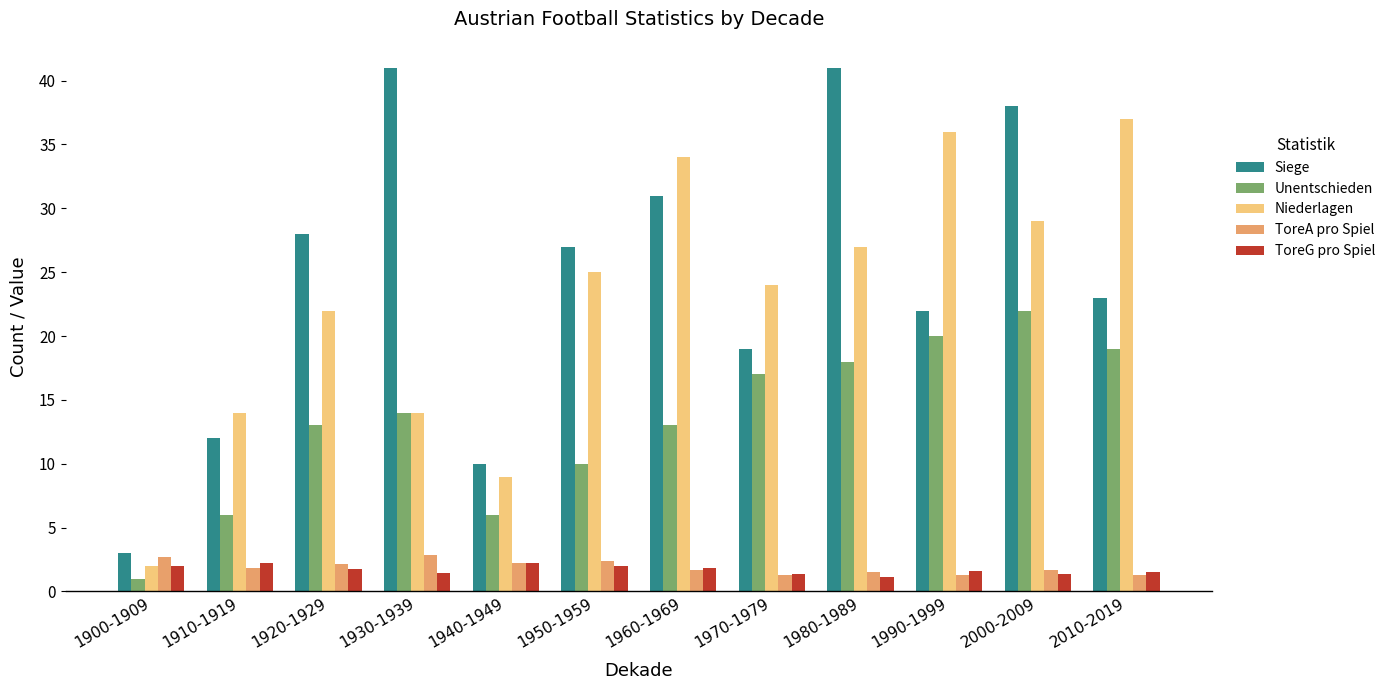

What are all the series names shown in the legend?

Siege, Unentschieden, Niederlagen, ToreA pro Spiel, ToreG pro Spiel